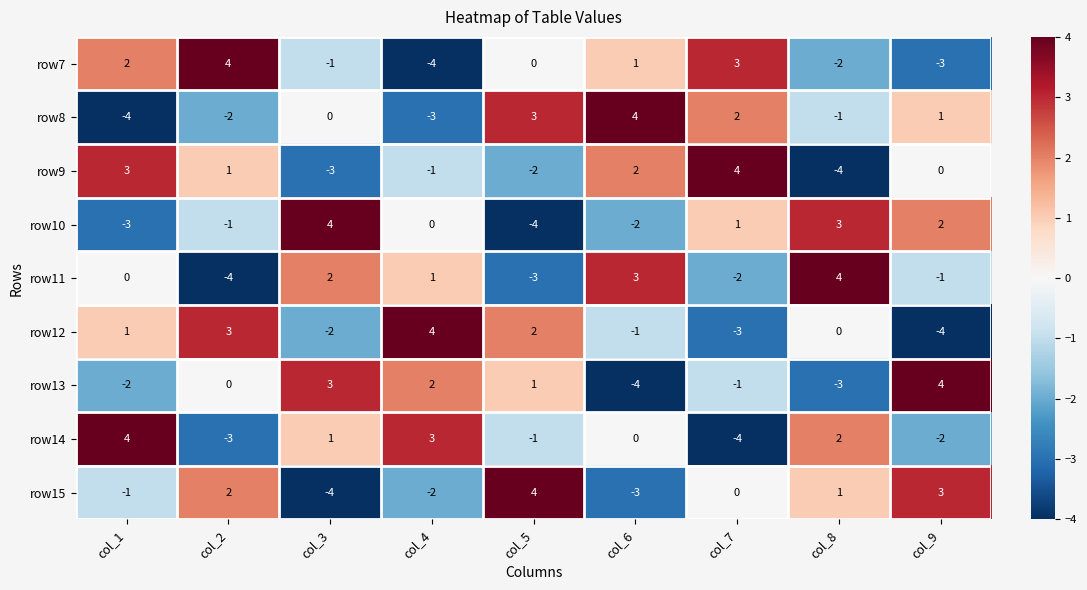

Rank the series at col_6 from lowest to highest value.

row13, row15, row10, row12, row14, row7, row9, row11, row8